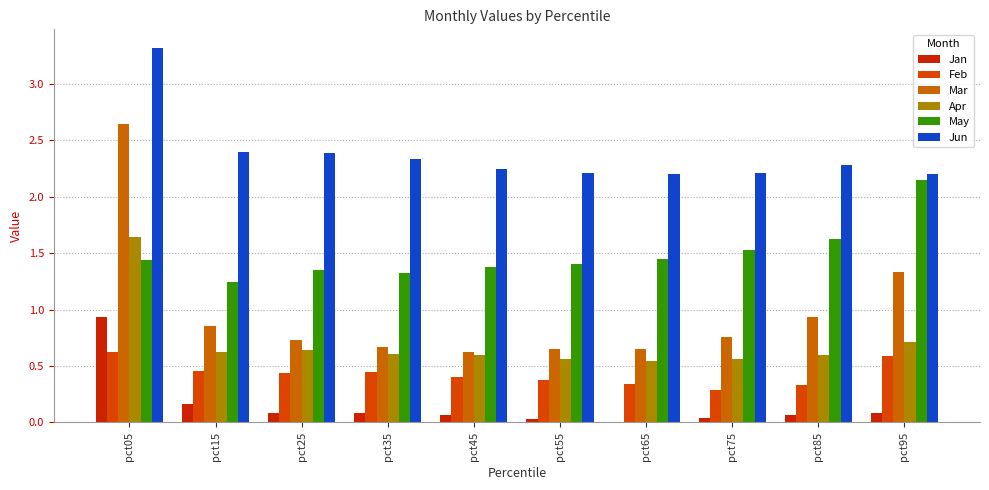

Count the number of data series in this chart.

6